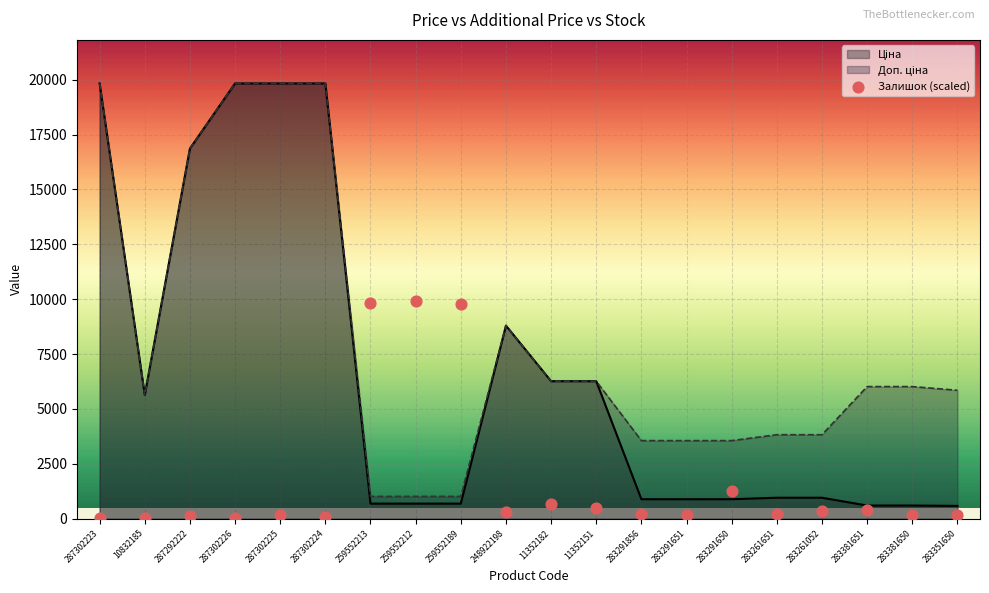

What is the change in value from 287302226 to 287302225?

+119.1